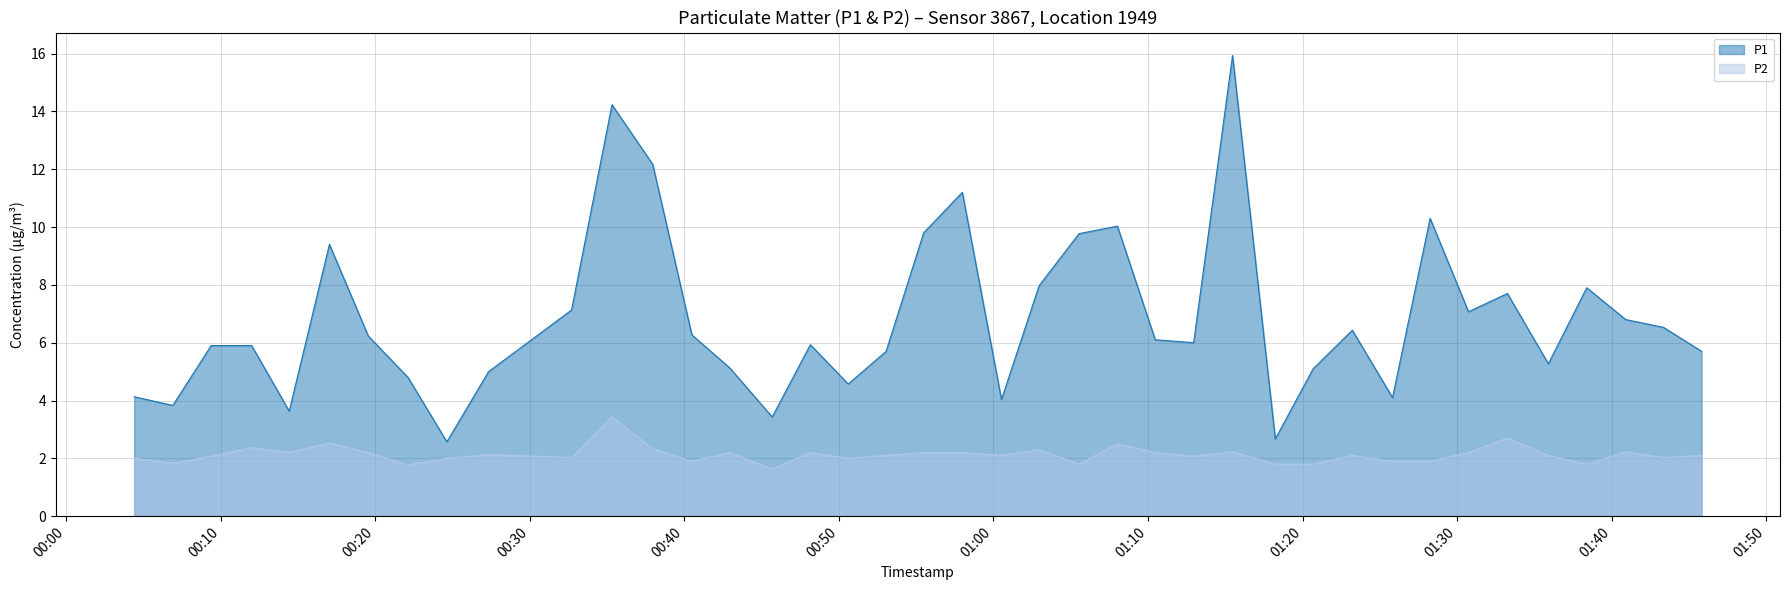

How many values in the P1 series exceed 6?

20